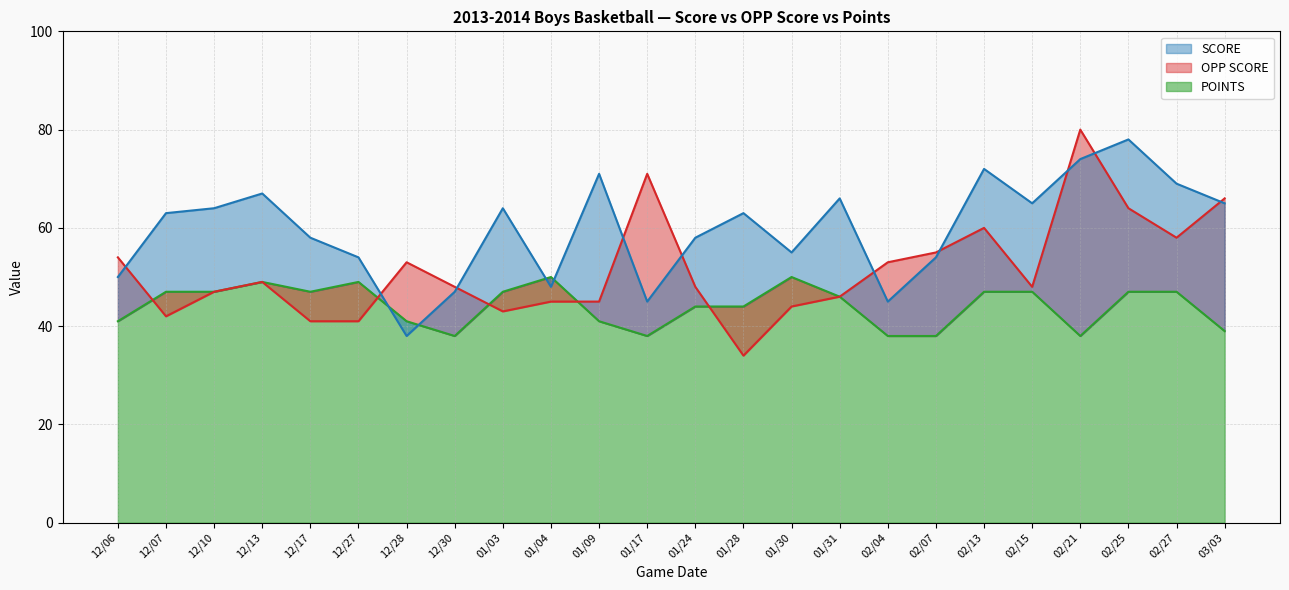

What position from the right is 03/03?

1